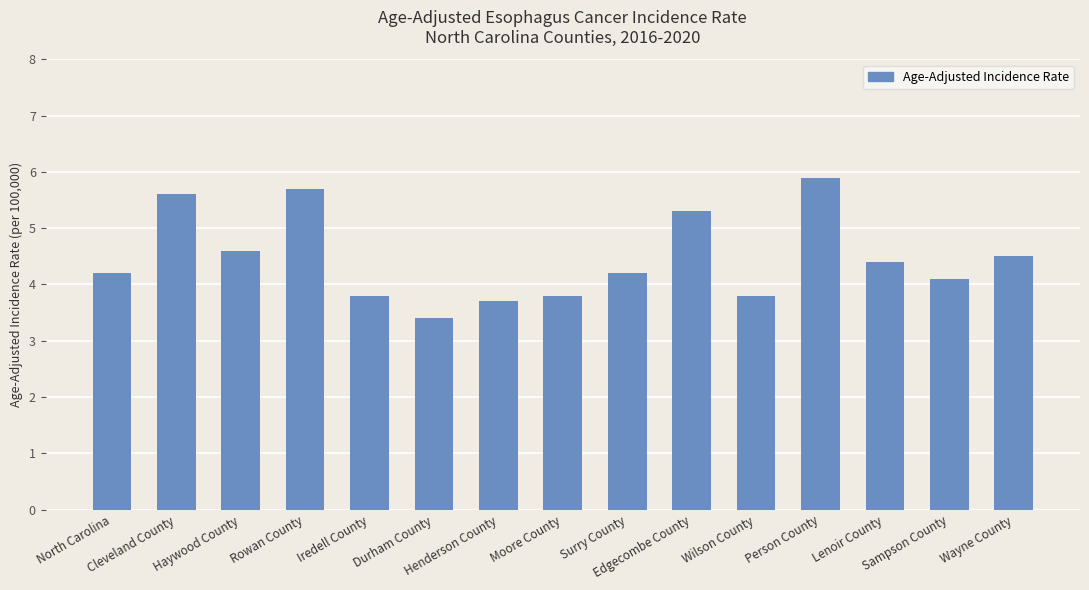

Count the values in the range 3 to 5.

11